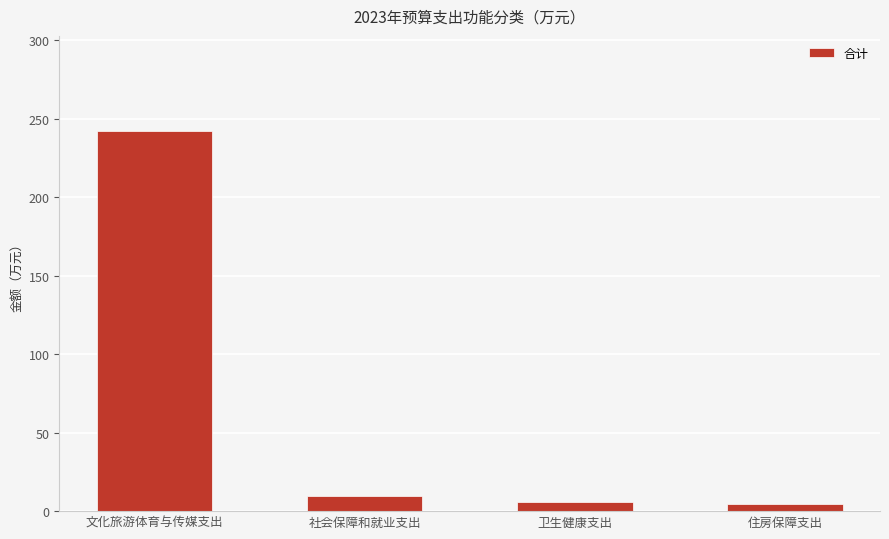

What is the maximum value shown in the chart?

242.1